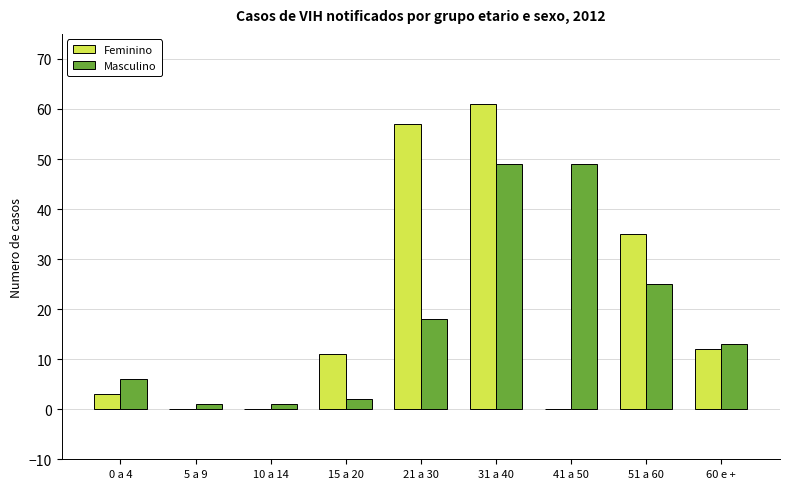

The Feminino series shows 18 at 15 a 20. True or false?

False